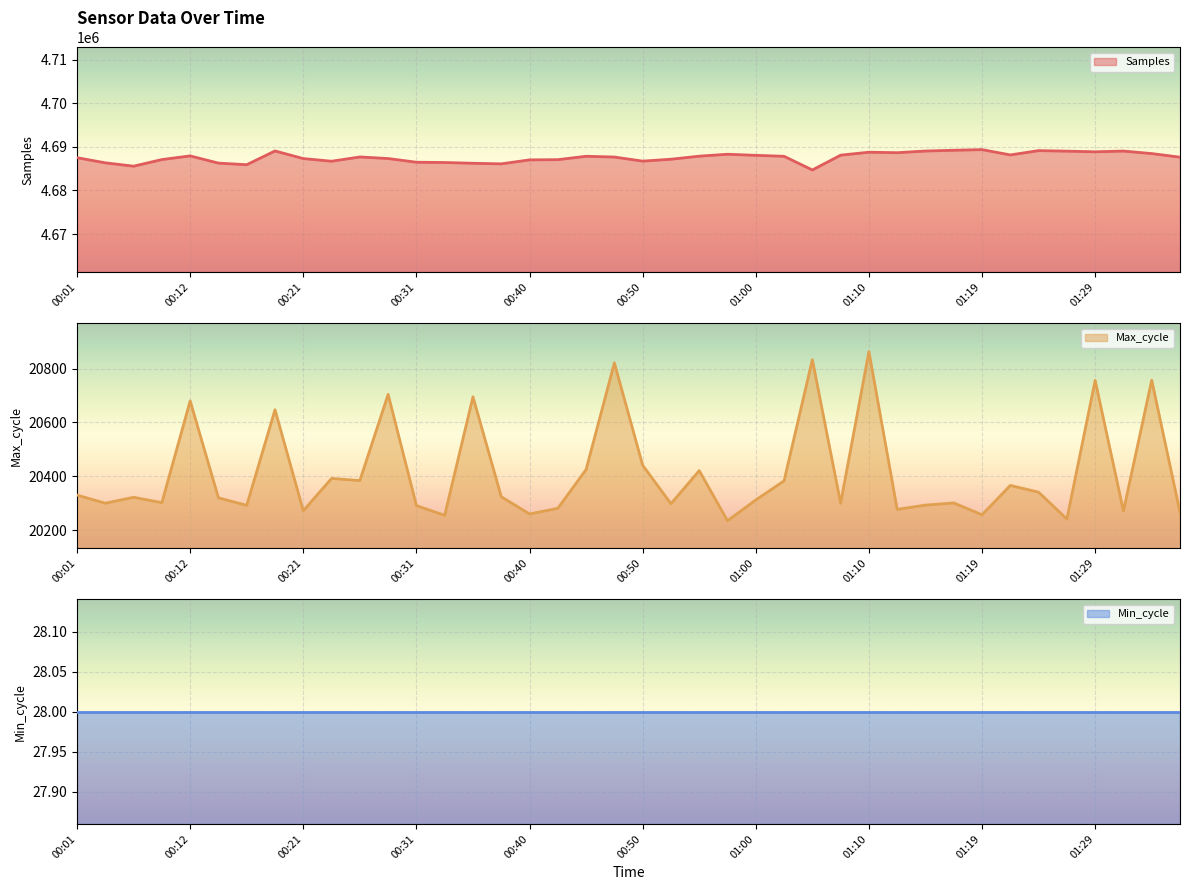

What is the total value across all series at 00:50?

4707183